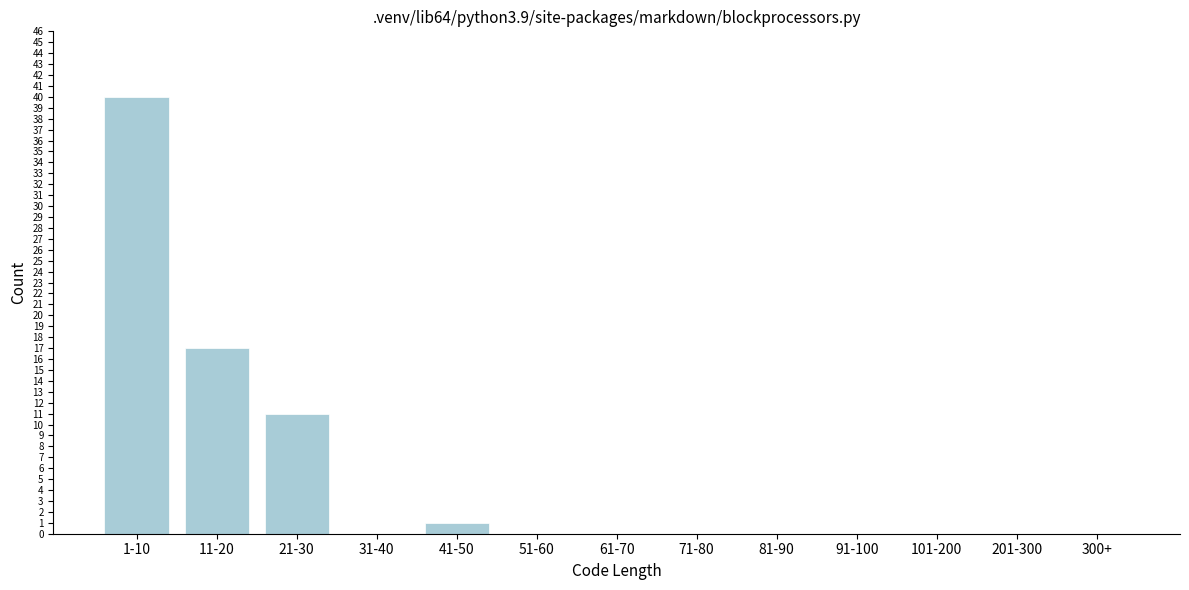

Reading left to right, what are all the values shown in this chart?

1-10=40	11-20=17	21-30=11	31-40=0	41-50=1	51-60=0	61-70=0	71-80=0	81-90=0	91-100=0	101-200=0	201-300=0	300+=0